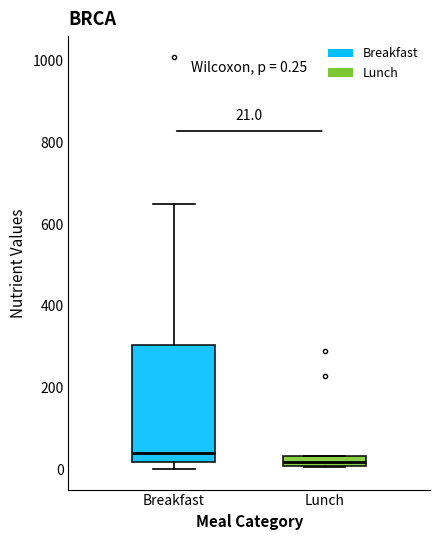

Which box is the tallest, from its lower edge to its upper edge?

Breakfast